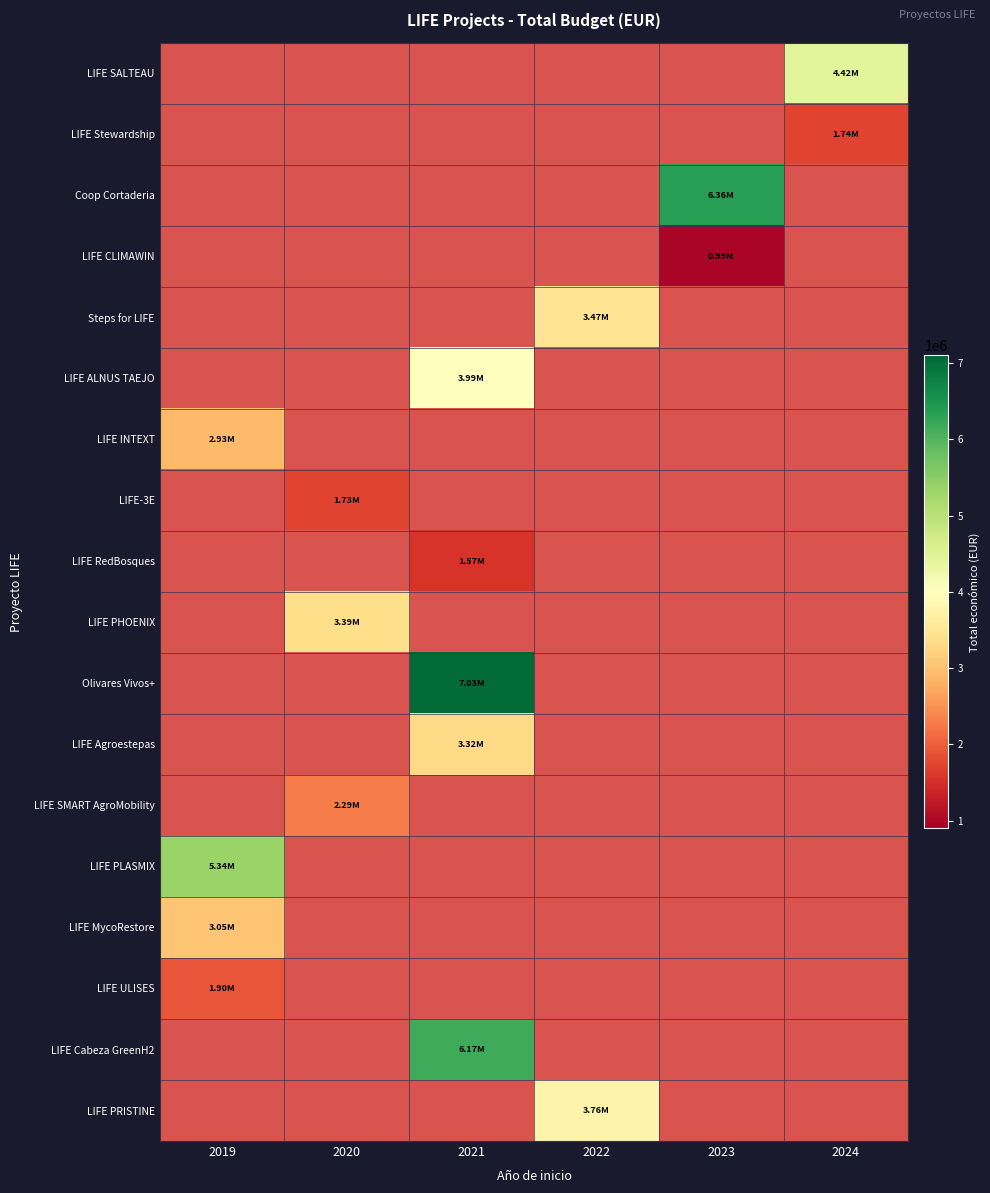

Between 2019 and 2024, which is larger?

2024